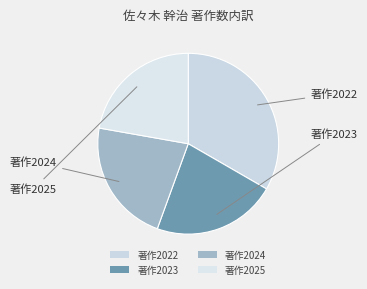

Approximately how many times larger is the value at 著作2025 compared to 著作2023?

1.0